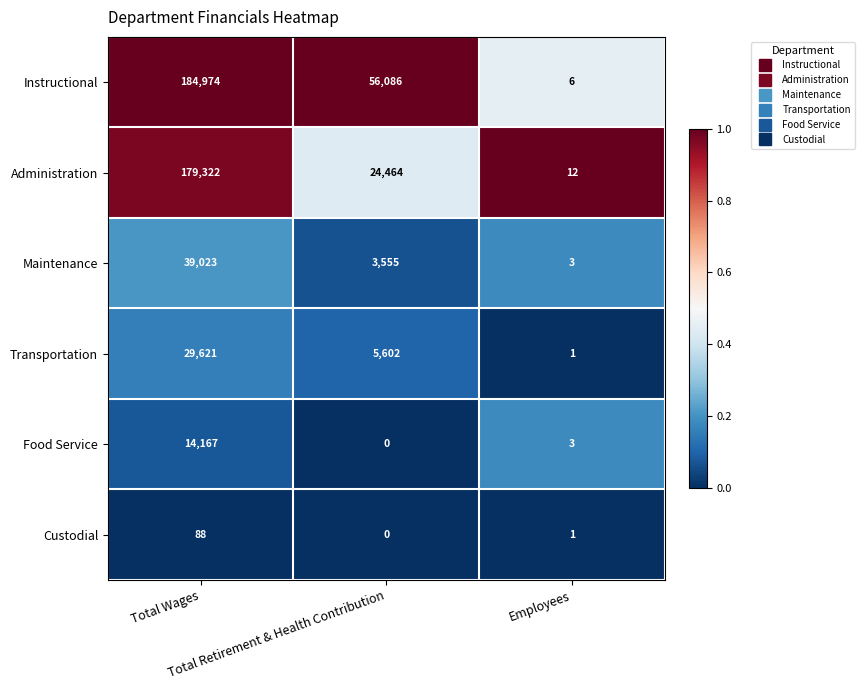

List the series in order of their peak value, lowest first.

Custodial, Food Service, Transportation, Maintenance, Administration, Instructional